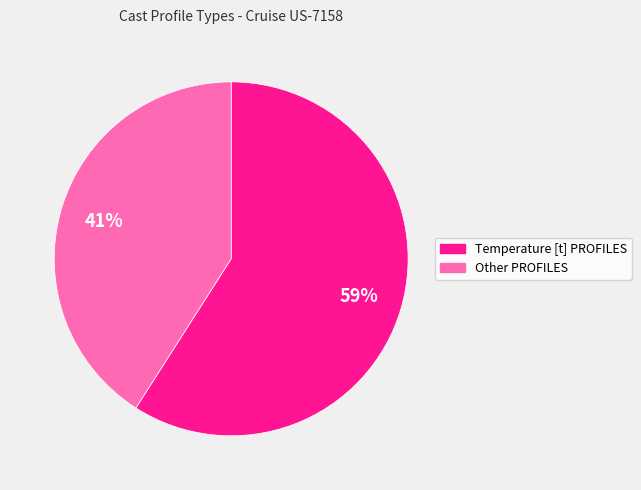

How many segments does this pie chart have?

2